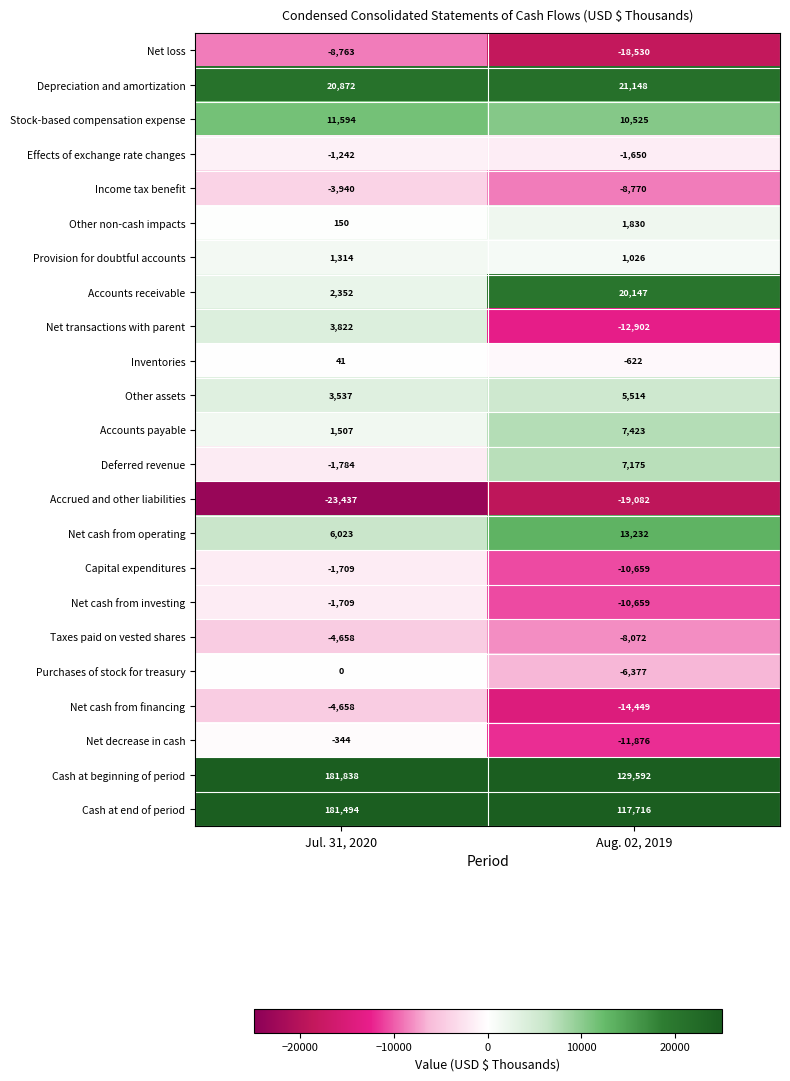

Is it true that Deferred revenue equals 7175 at Aug. 02, 2019?

True